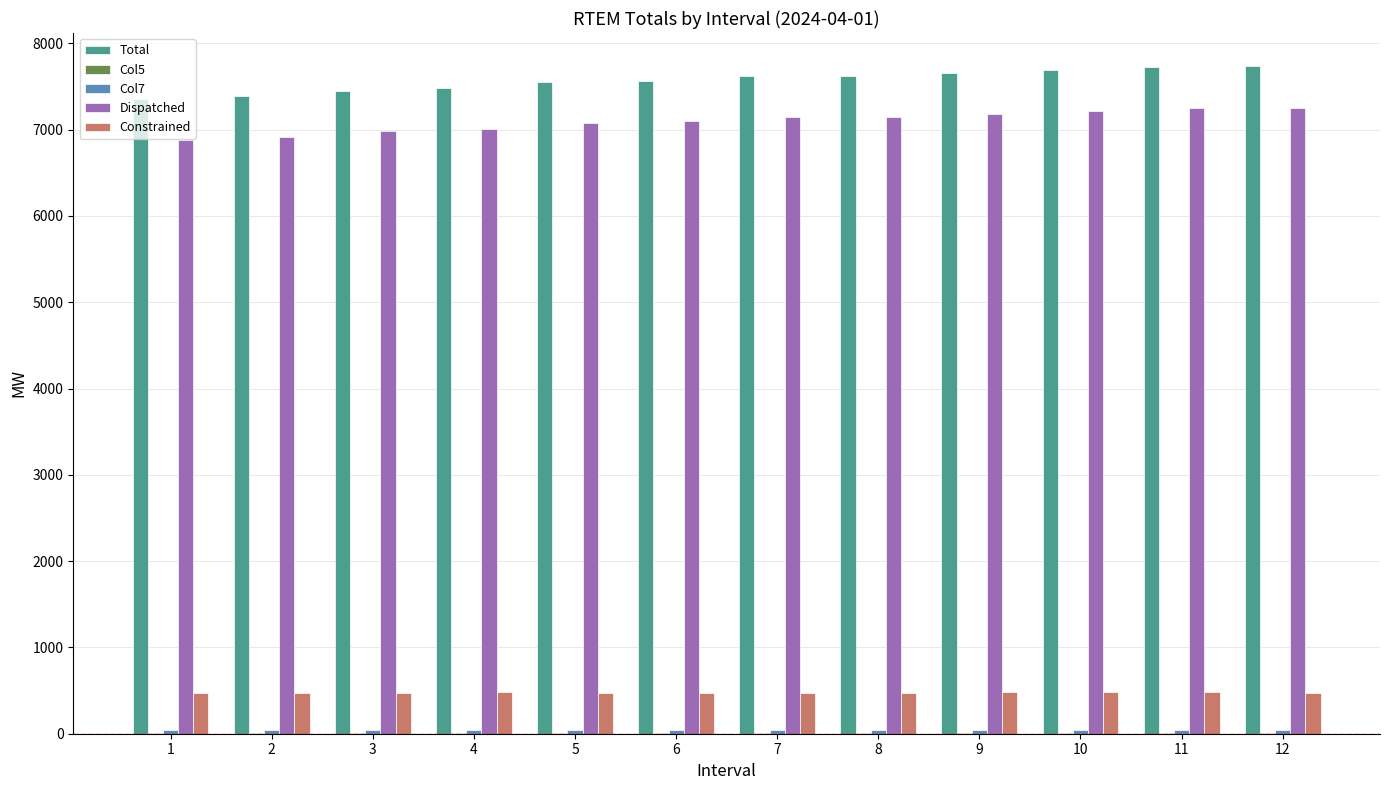

What is the greatest value displayed?

7733.2